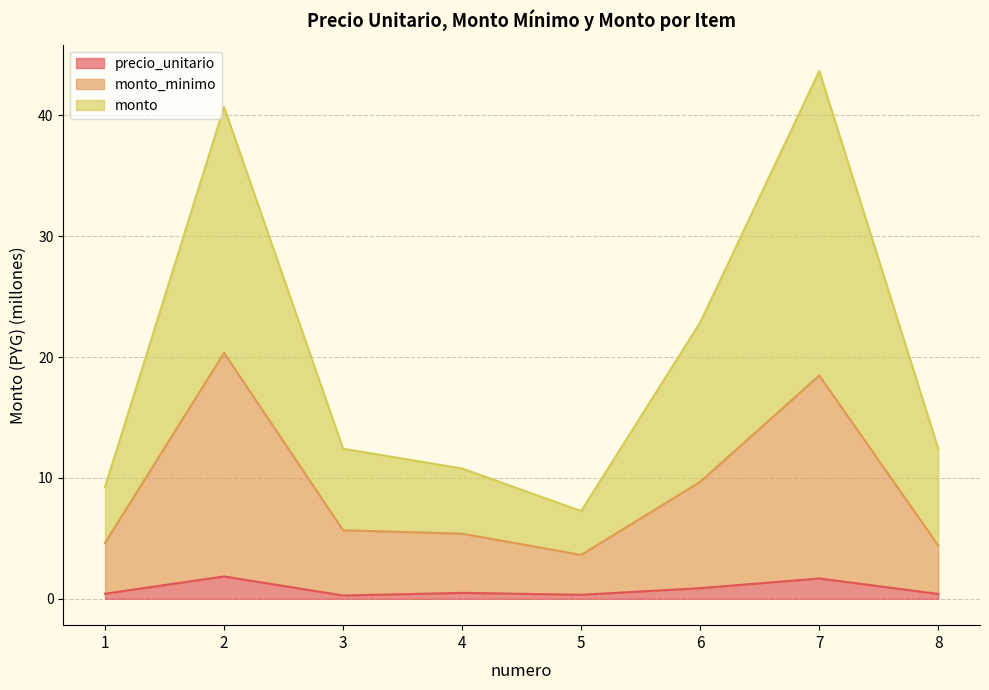

How many lines are shown in the chart?

3